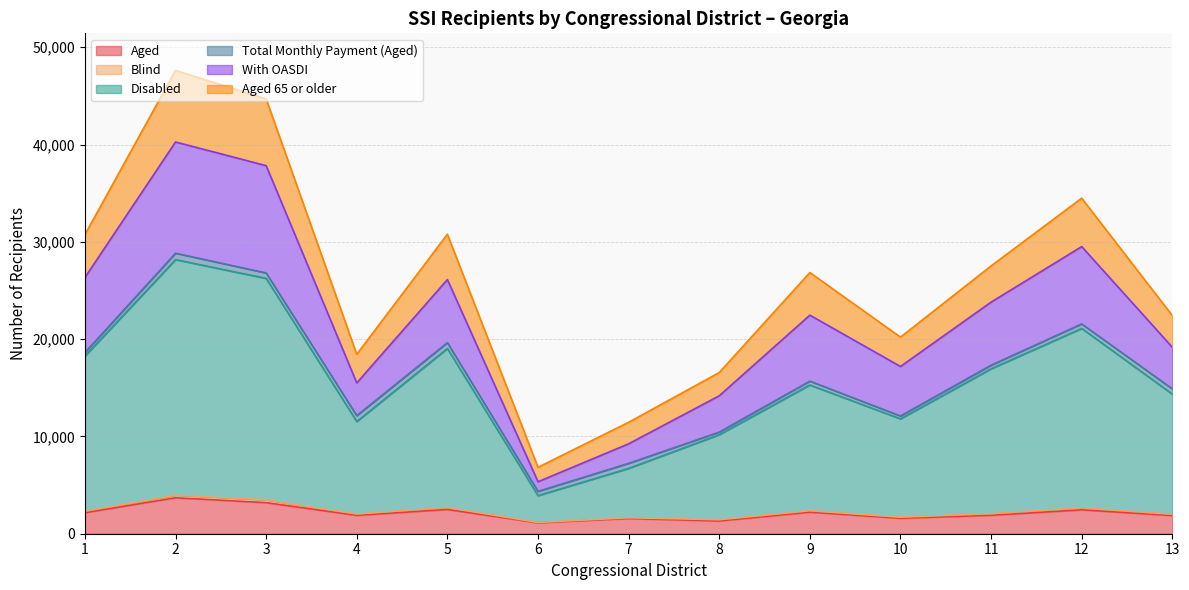

Does the chart display data point markers on the line(s)?

No